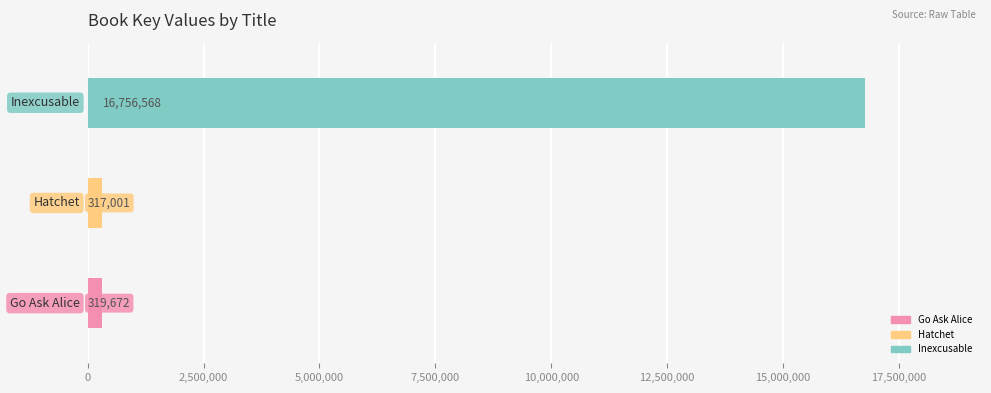

What is the greatest value displayed?

16756568